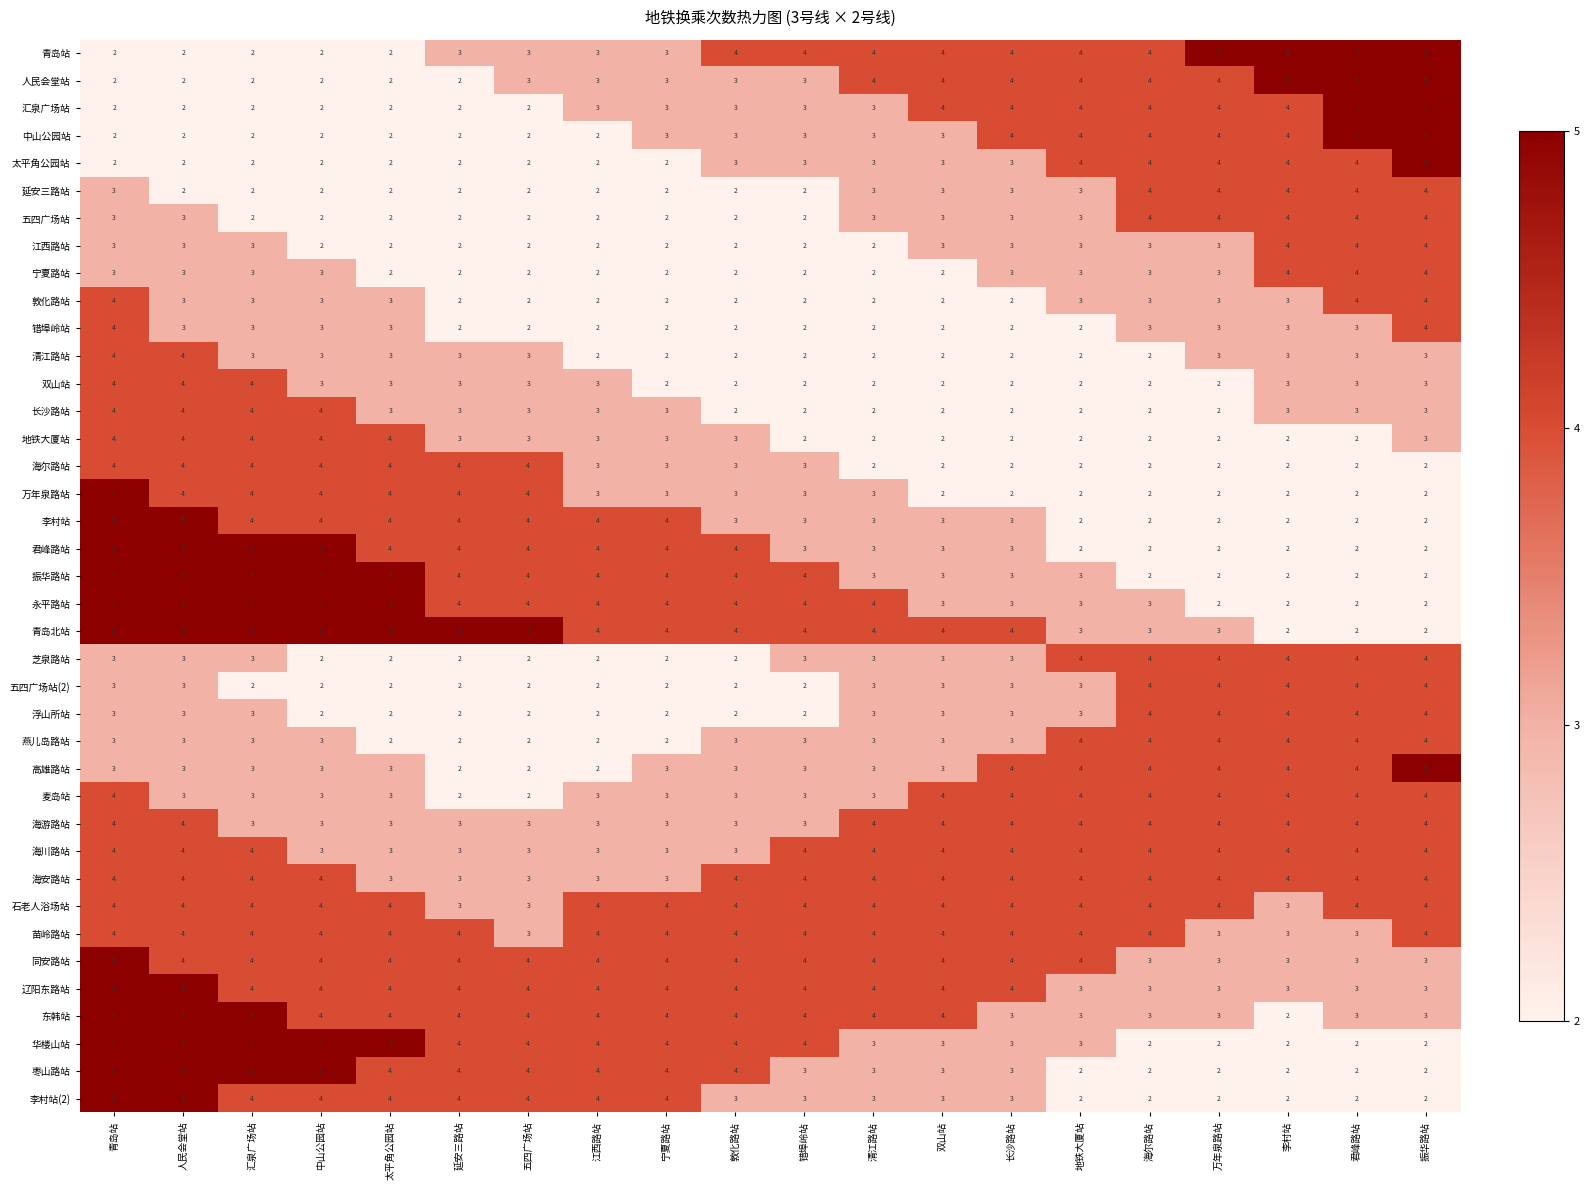

What is the sum of the 李村站(2) values at 人民会堂站 and 双山站?

8